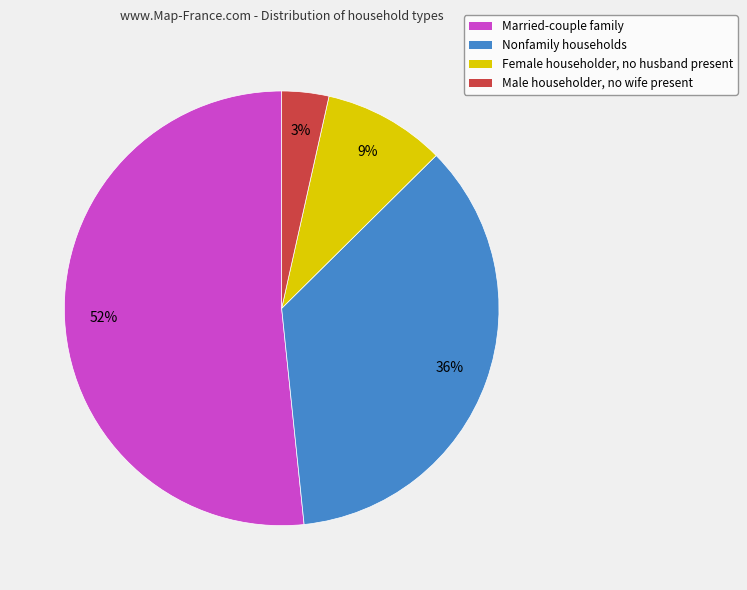

Count the number of slices in the pie.

4